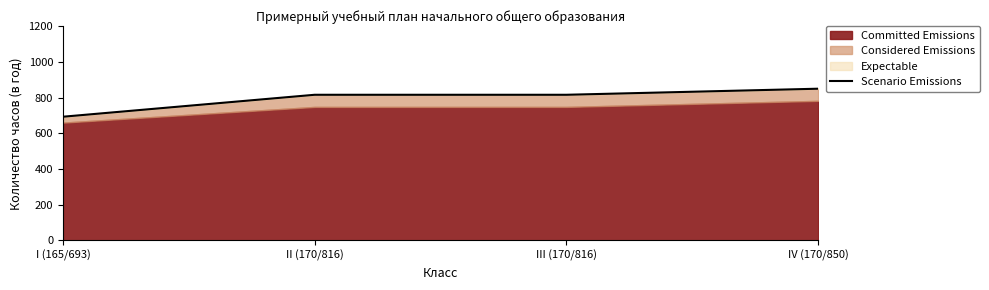

List the labels in order of value, smallest first.

I (165/693), II (170/816), III (170/816), IV (170/850)